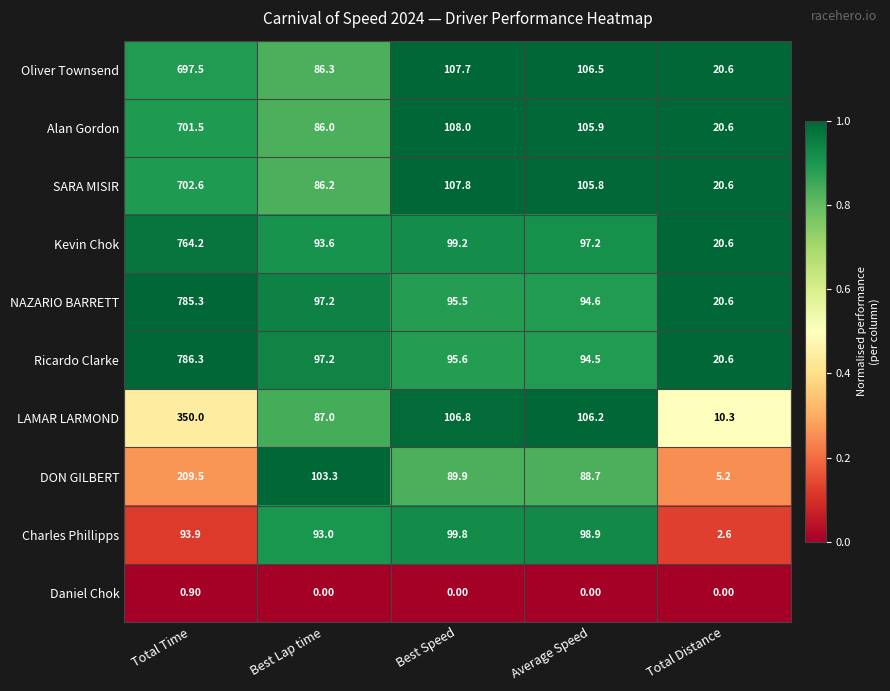

Which series has the largest total across all categories?

Ricardo Clarke